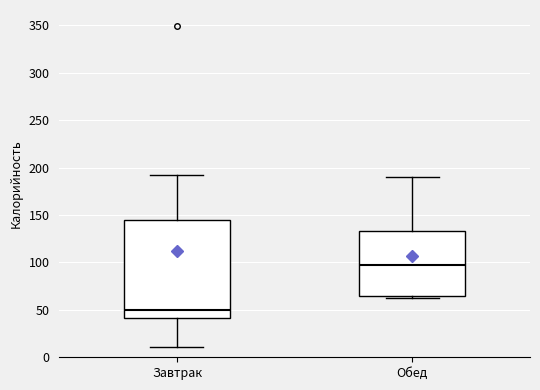

Reading left to right, read every box against the y-axis: the position of its median line, the range the box covers, and the ends of its whiskers. The values are not printed on the chart, so give them approximately, as read against the axis.

Завтрак: median 50, box 40 to 145, whiskers 10 to 190
Обед: median 95, box 65 to 135, whiskers 60 to 190